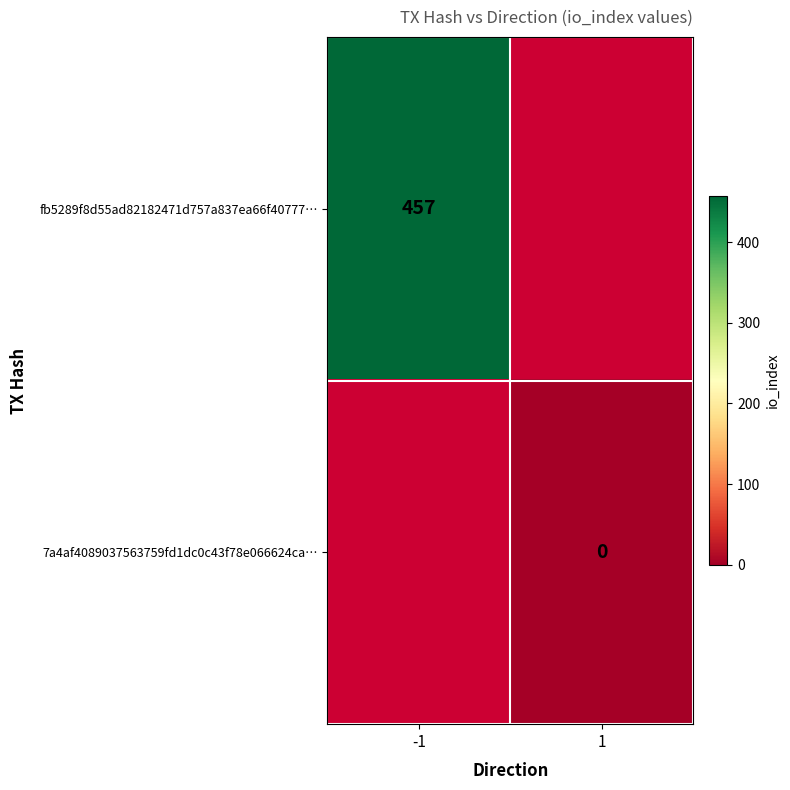

How many categories are shown in the chart?

2